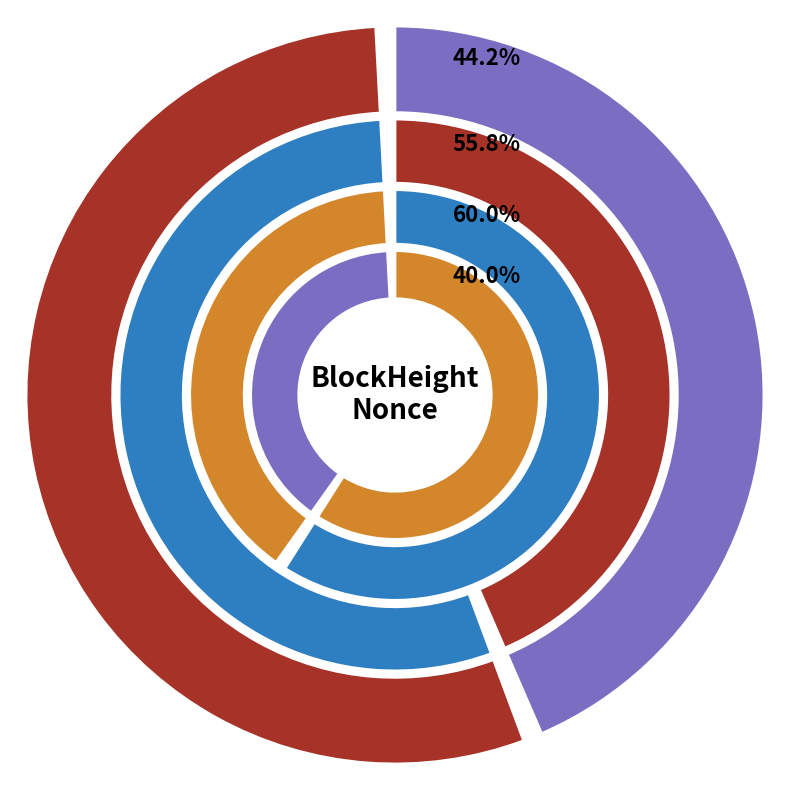

Combined, what portion of the pie is 67010 and 66998?

100.0%